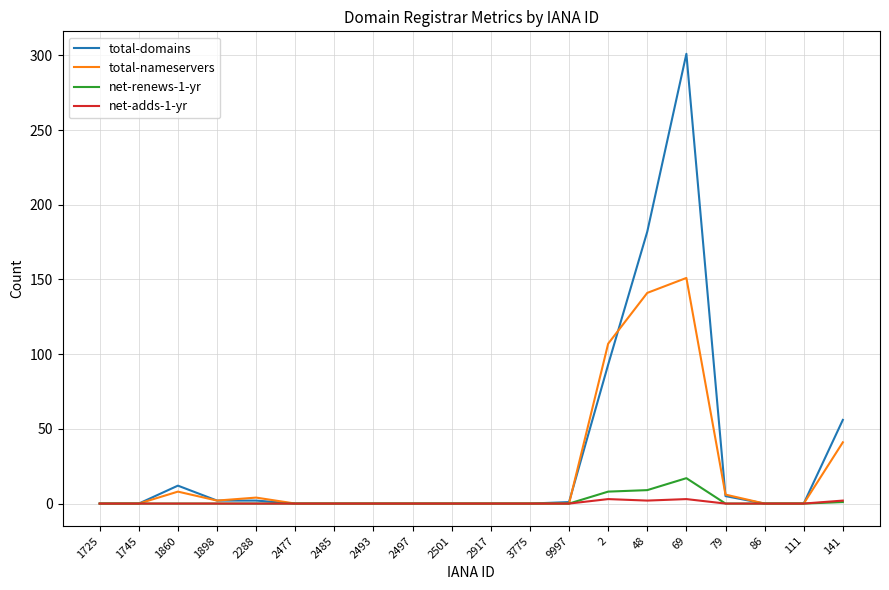

List the series in order of their peak value, lowest first.

net-adds-1-yr, net-renews-1-yr, total-nameservers, total-domains